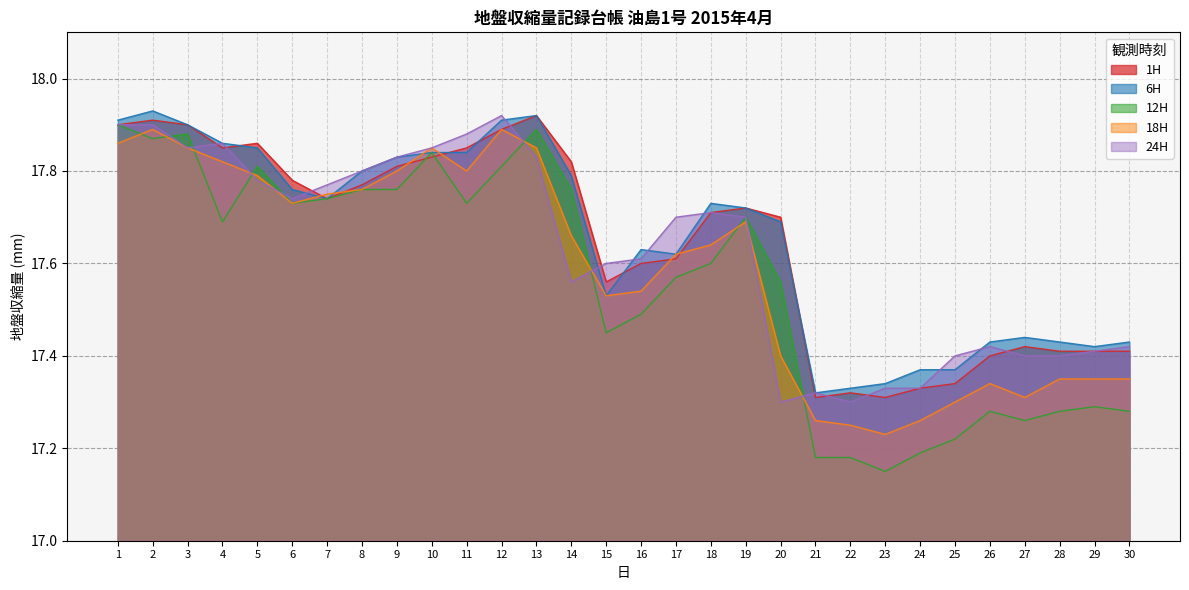

List the labels in order of 6H value, largest first.

2, 13, 1, 12, 3, 4, 5, 10, 11, 9, 8, 14, 6, 7, 18, 19, 20, 16, 17, 15, 27, 26, 28, 30, 29, 24, 25, 23, 22, 21